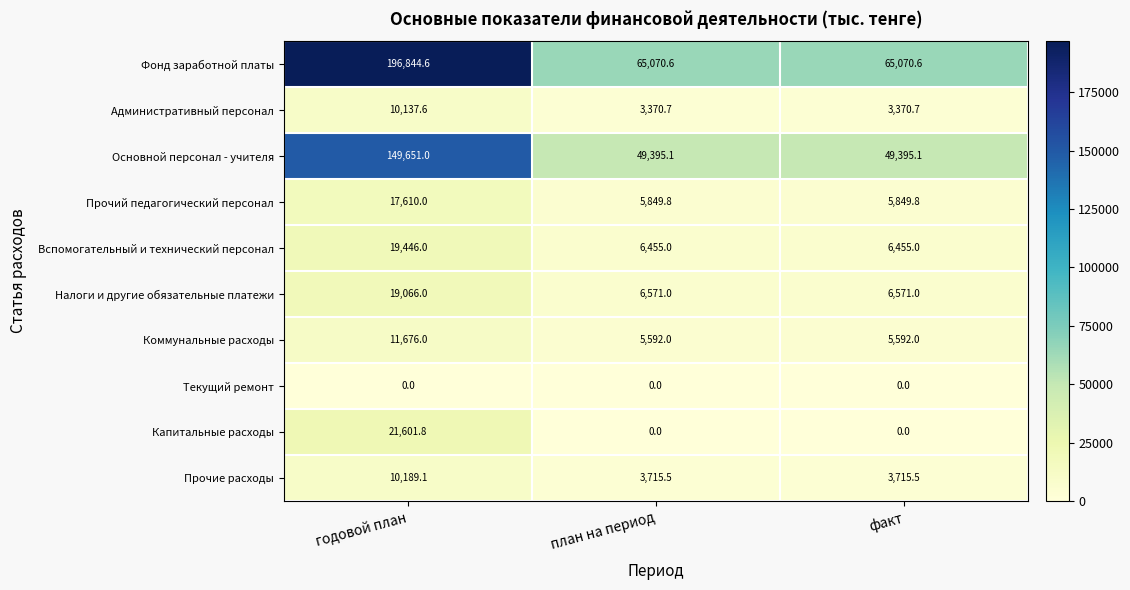

What is the total value across all series at годовой план?

456222.1